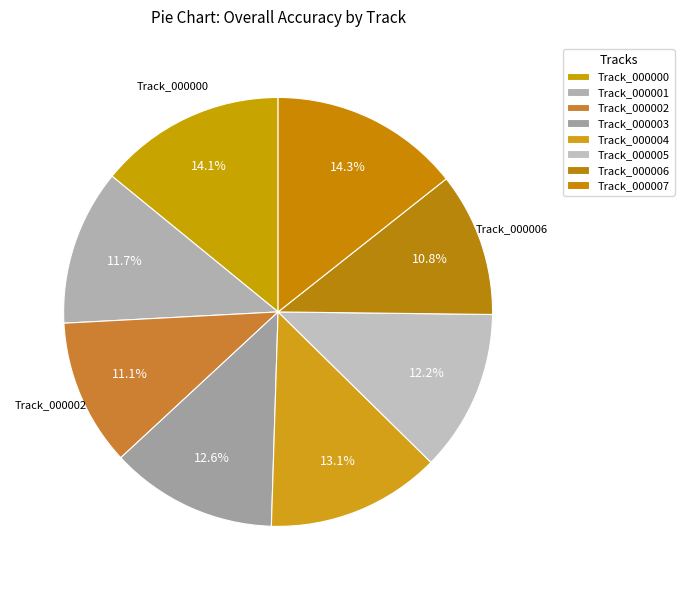

Rank the categories by value from lowest to highest.

mel_ind_08_000006, mel_ind_08_000002, mel_ind_08_000001, mel_ind_08_000005, mel_ind_08_000003, mel_ind_08_000004, mel_ind_08_000000, mel_ind_08_000007